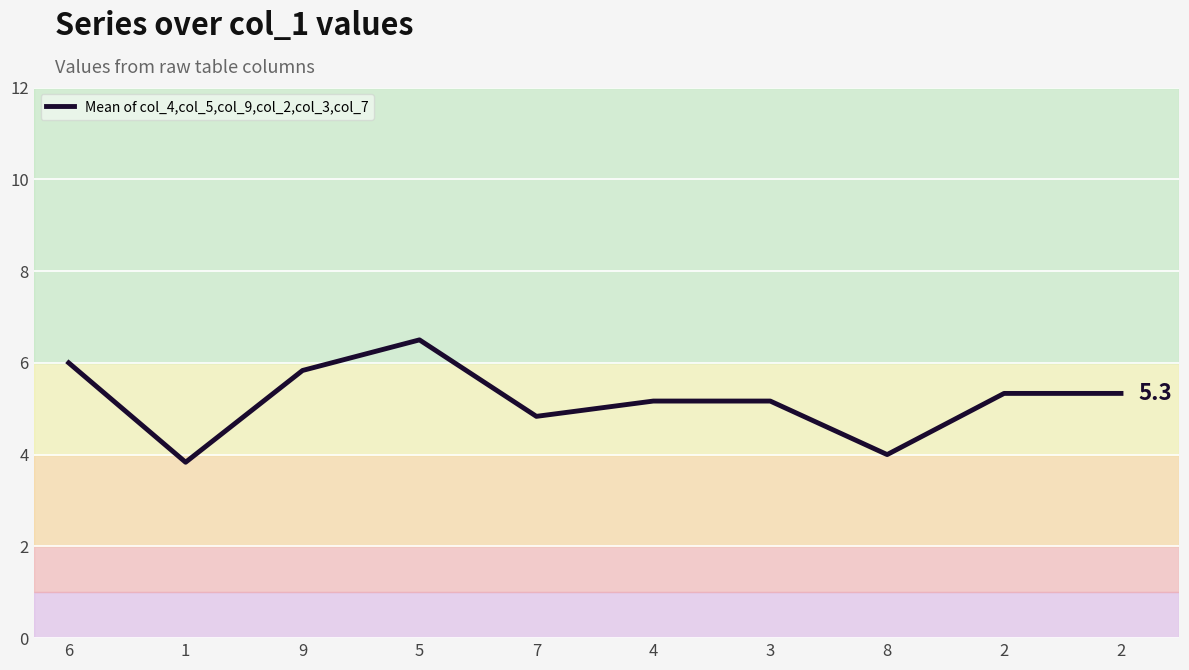

What is the difference between the second highest and minimum values?

2.2